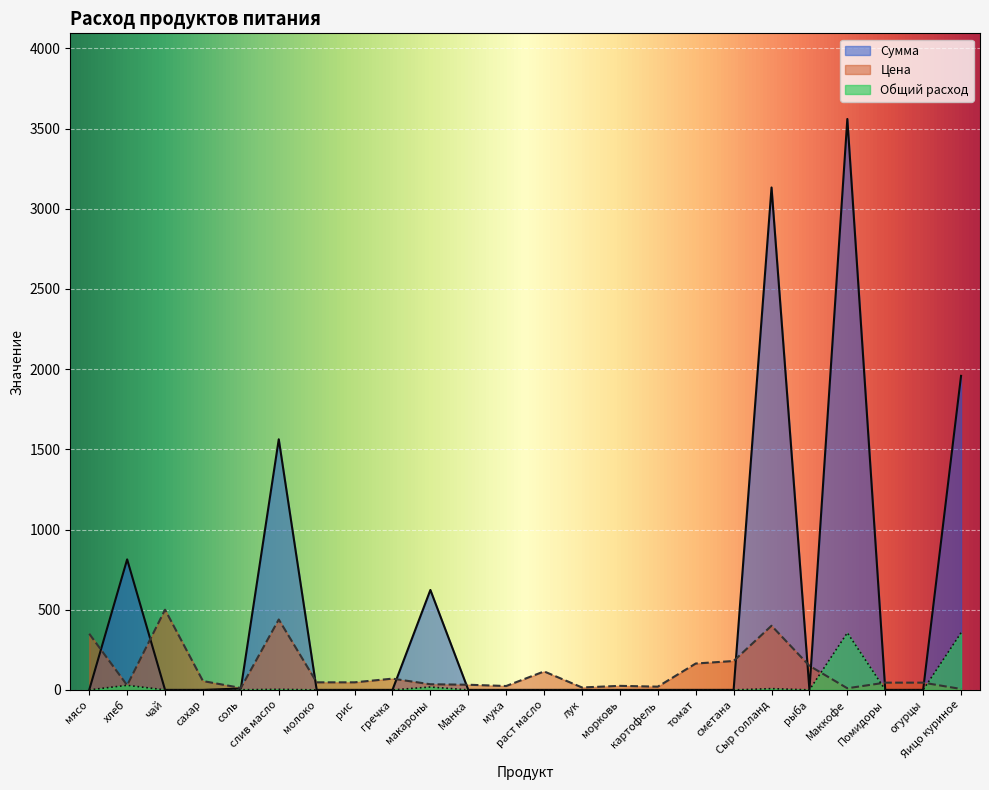

Which series changed the most between мука and Сыр голланд?

Сумма